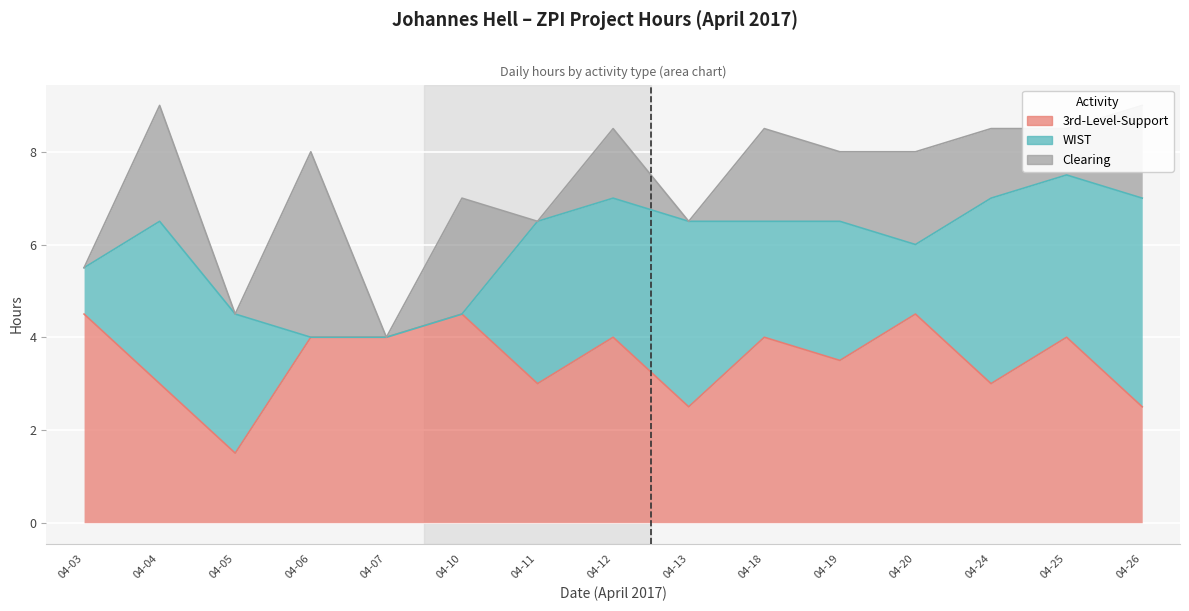

How many lines are shown in the chart?

3